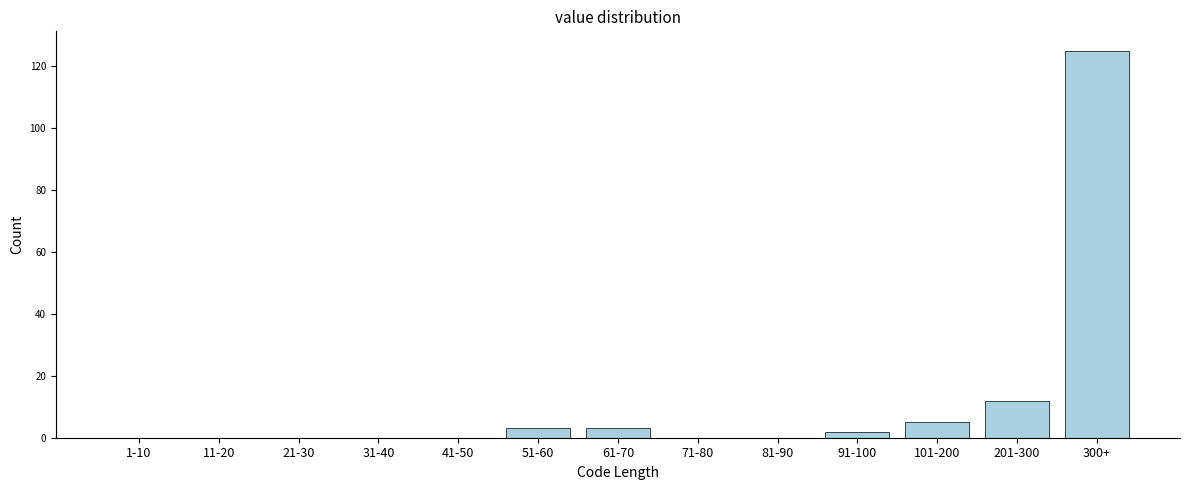

Reading left to right, transcribe all the data shown in this chart.

1-10=0	11-20=0	21-30=0	31-40=0	41-50=0	51-60=3	61-70=3	71-80=0	81-90=0	91-100=2	101-200=5	201-300=12	300+=125